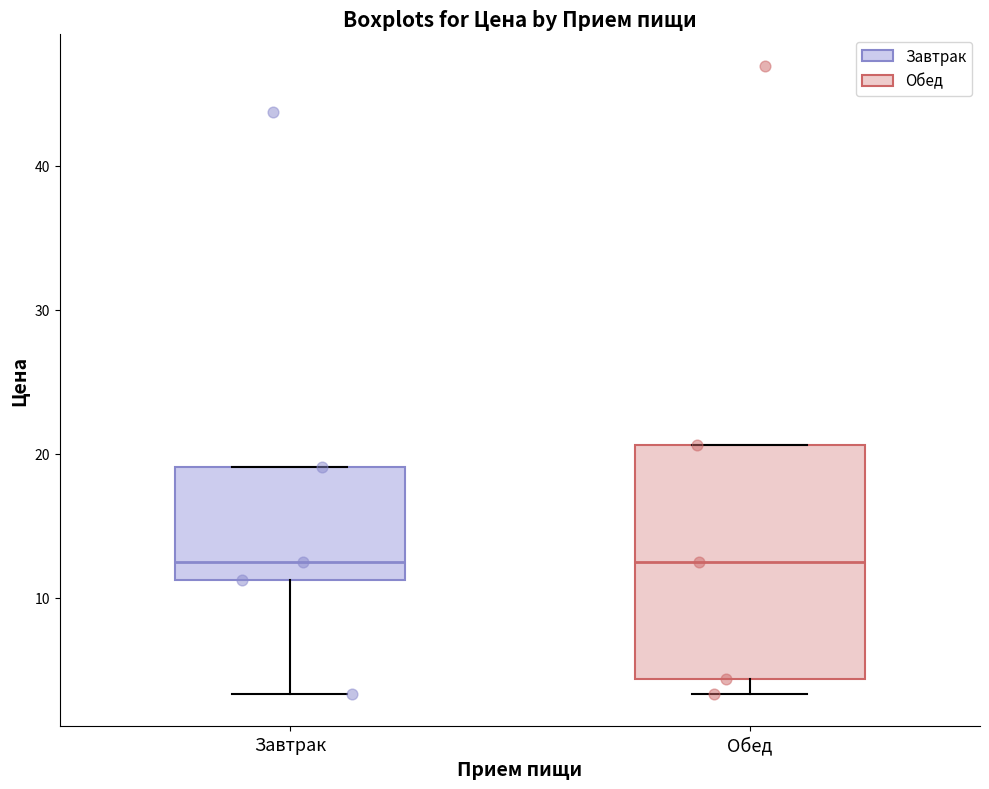

Reading left to right, read every box against the y-axis: the position of its median line, the range the box covers, and the ends of its whiskers. The values are not printed on the chart, so give them approximately, as read against the axis.

Завтрак: median 13, box 11 to 19, whiskers 3 to 19
Обед: median 12, box 4 to 21, whiskers 3 to 21